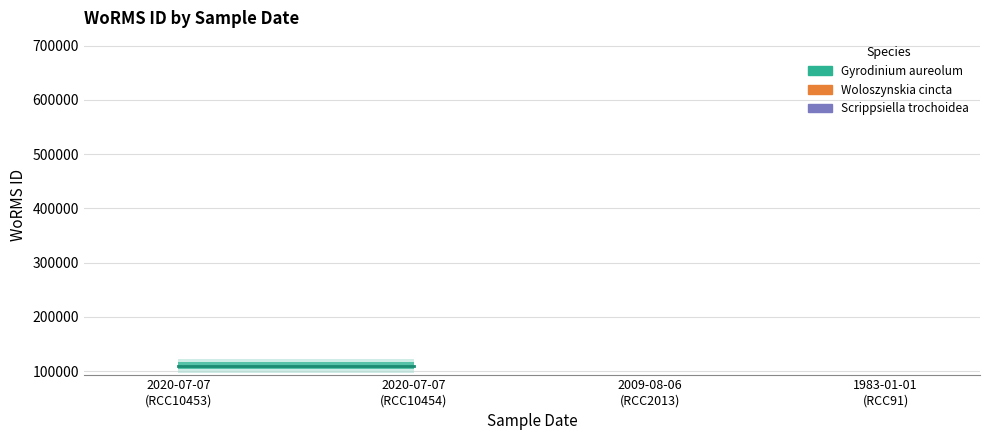

How many lines are shown in the chart?

3